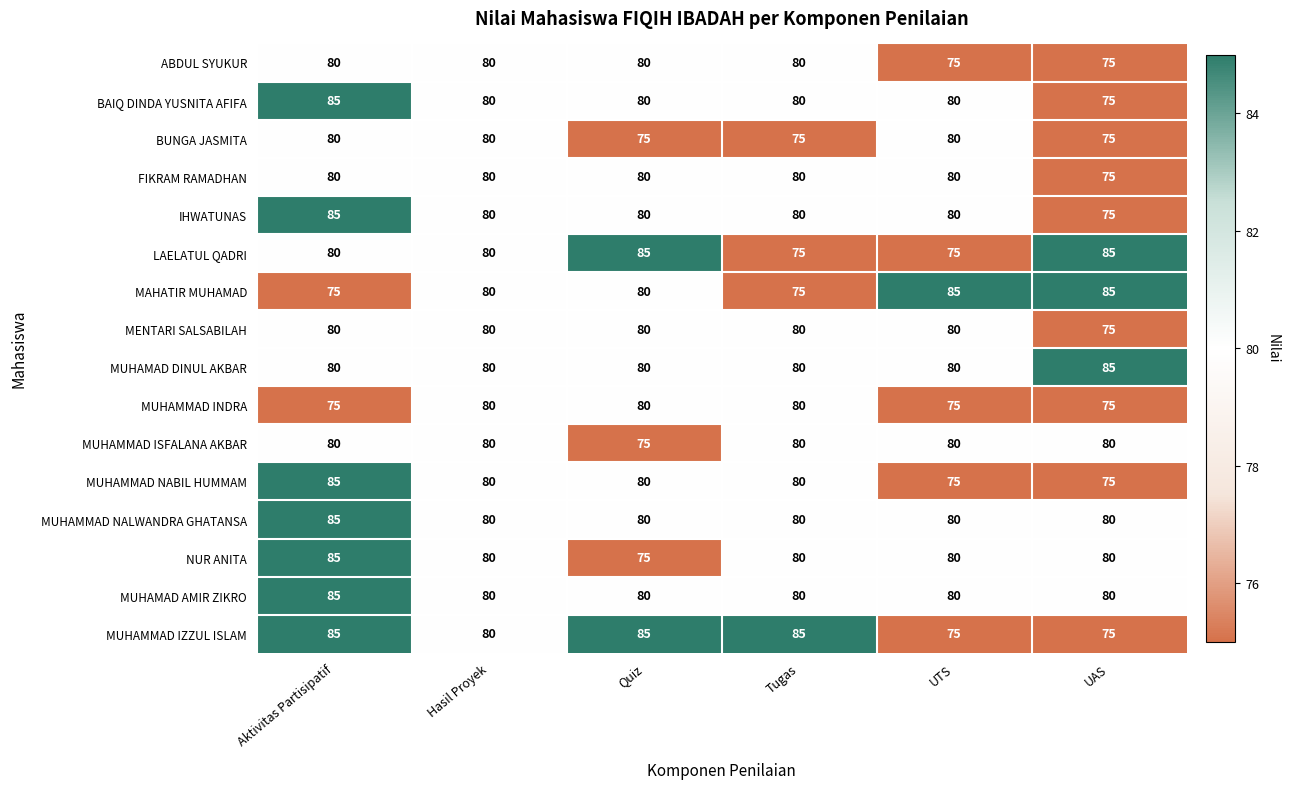

What is the smallest value displayed?

75